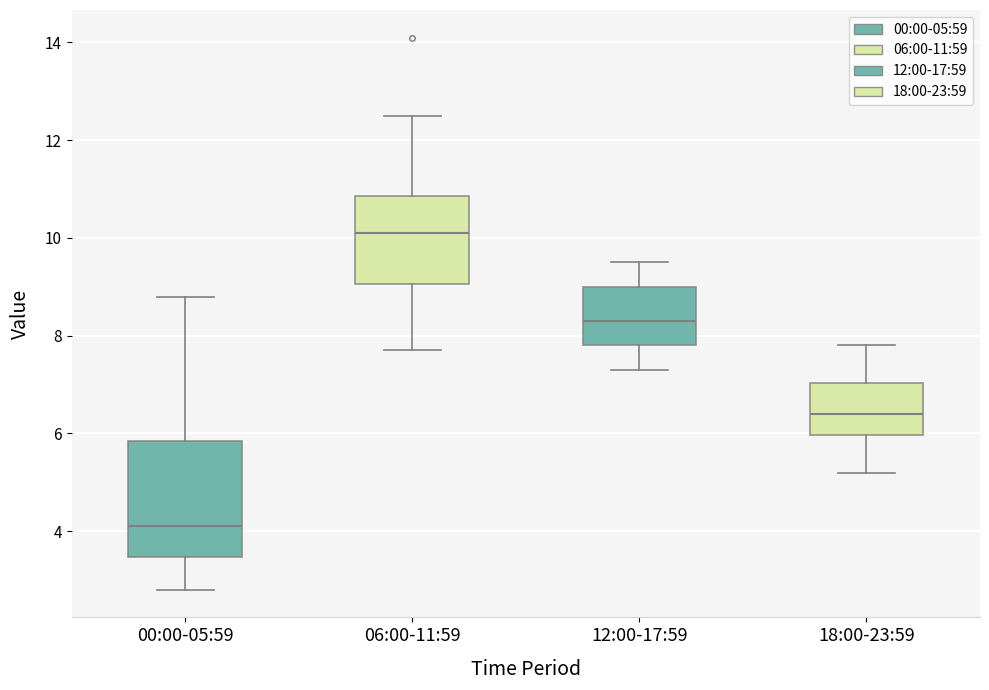

Which box is the tallest, from its lower edge to its upper edge?

00:00-05:59